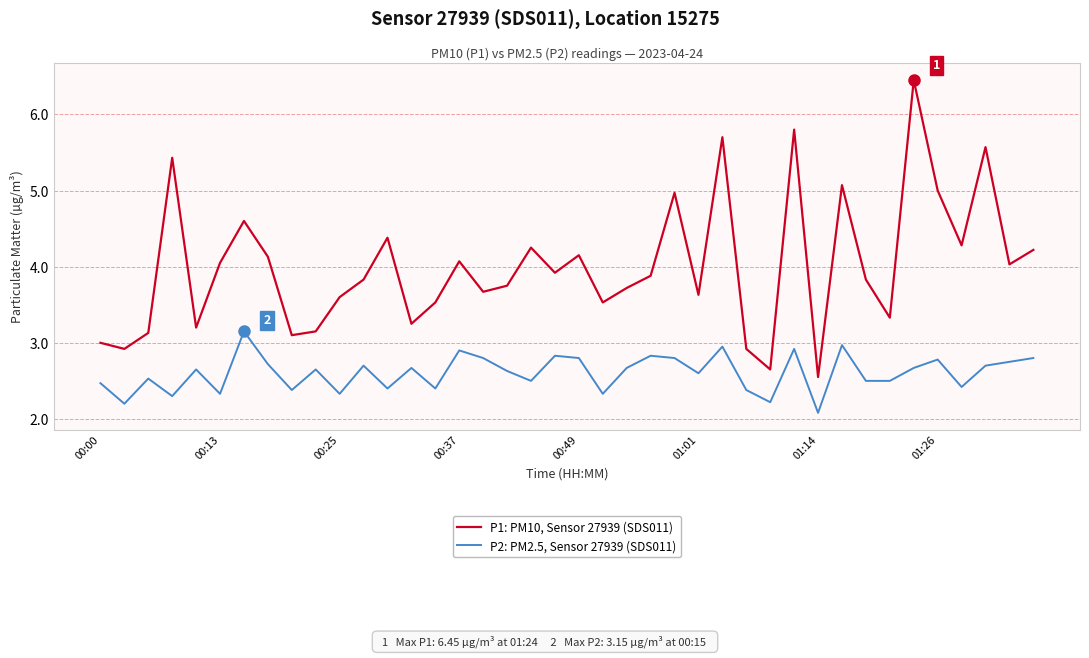

True or false: P1: PM10, Sensor 27939 (SDS011) and P2: PM2.5, Sensor 27939 (SDS011) cross at least once.

False